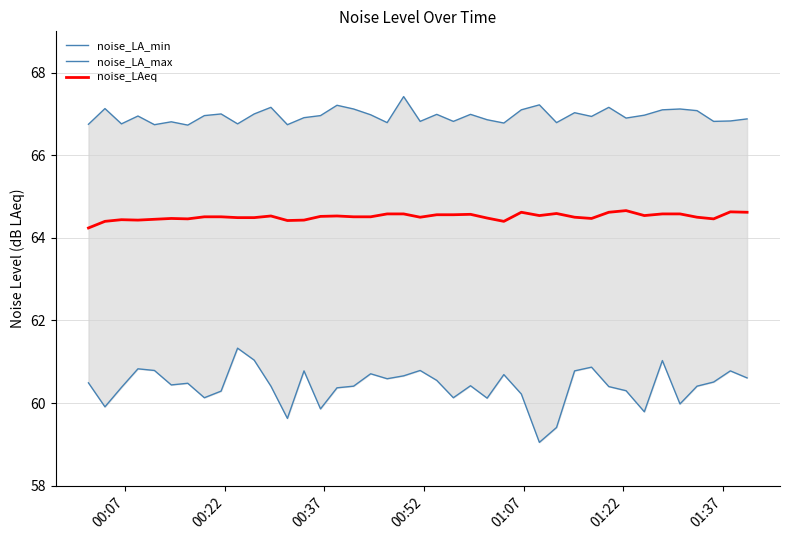

Does the chart have visible grid lines?

Yes